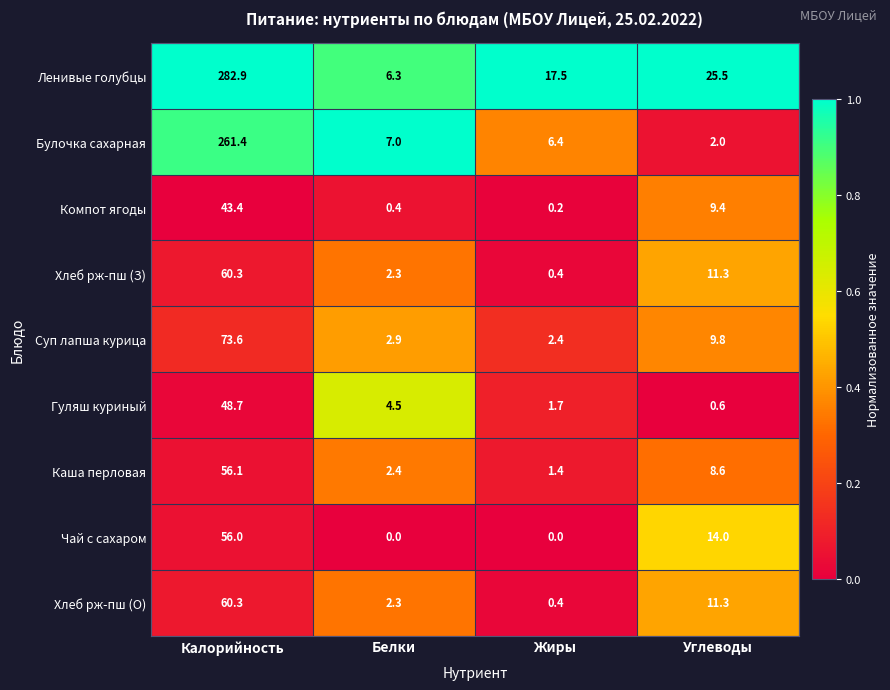

Which series changed the most between Белки and Жиры?

Ленивые голубцы